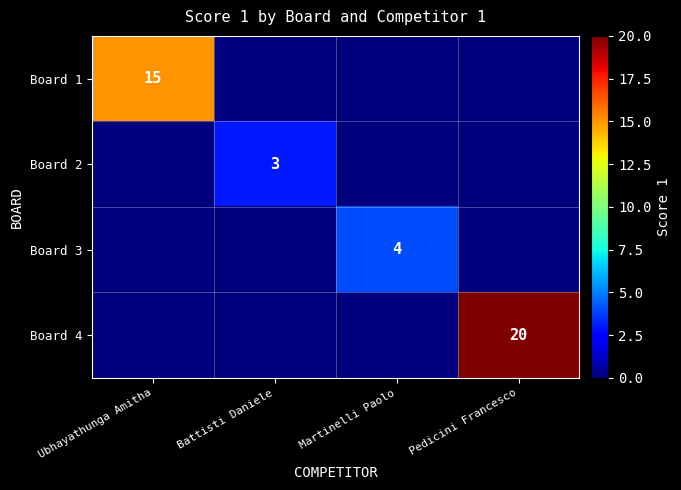

Is it true that Board 3 equals 6 at Martinelli Paolo?

False